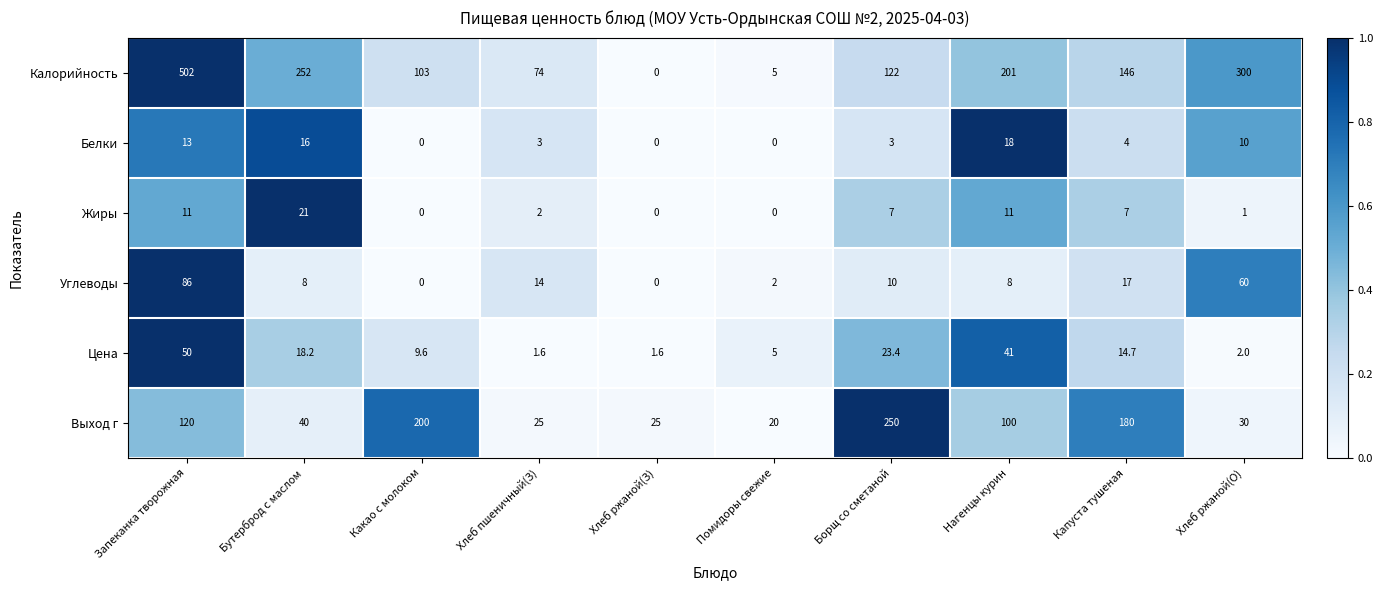

At which label does Белки first exceed 4?

Запеканка творожная